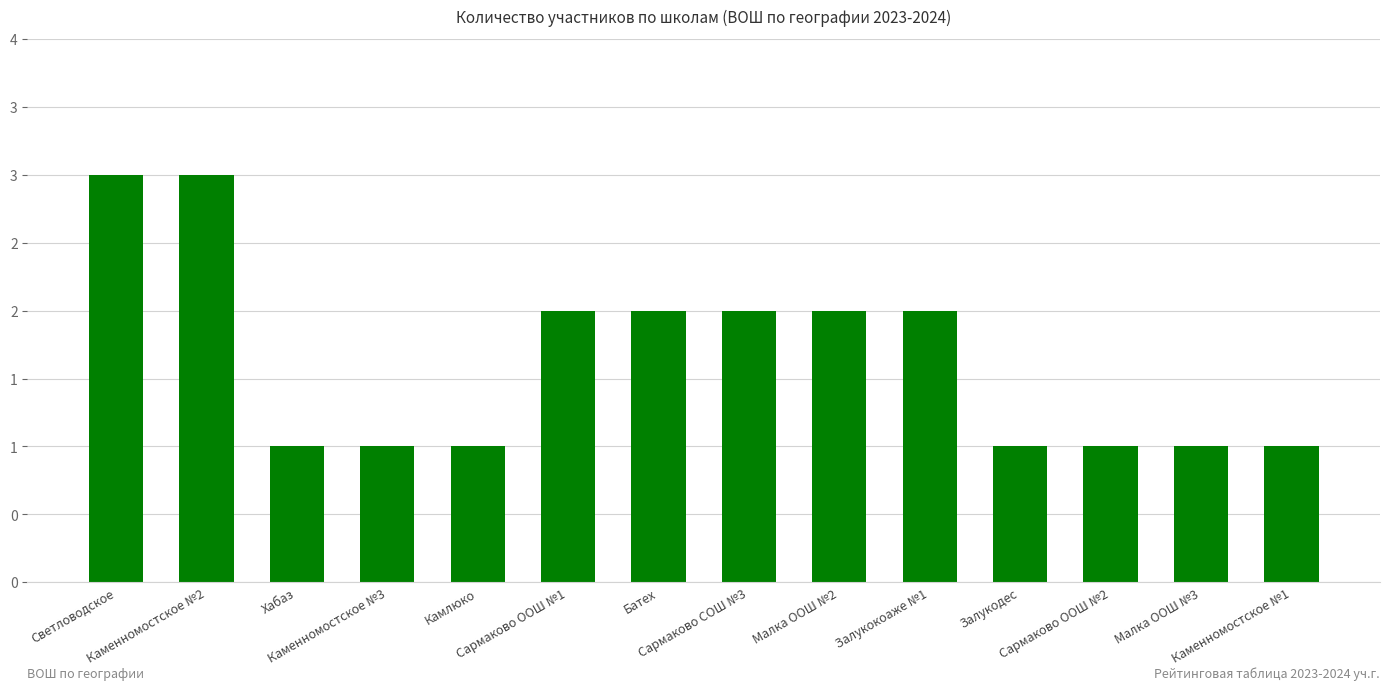

What is the change in value from Залукокоаже №1 to Малка ООШ №3?

-1